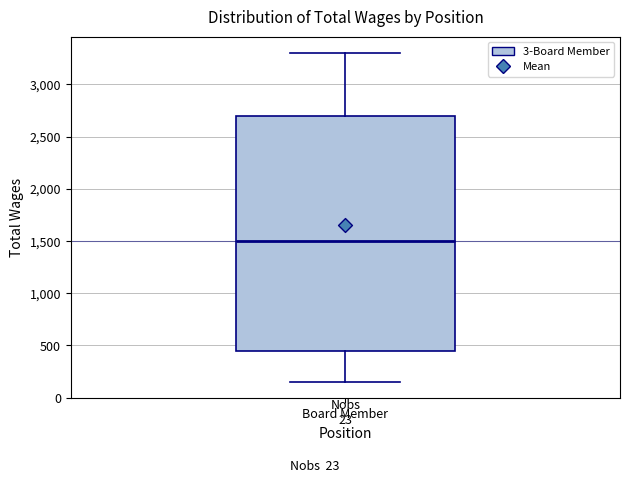

Read this box plot against the y-axis: the position of the median line, the range covered by the box, and the ends of both whiskers. The values are not printed on the chart, so give them approximately, as read against the axis.

median 1500, box 450 to 2700, whiskers 150 to 3300